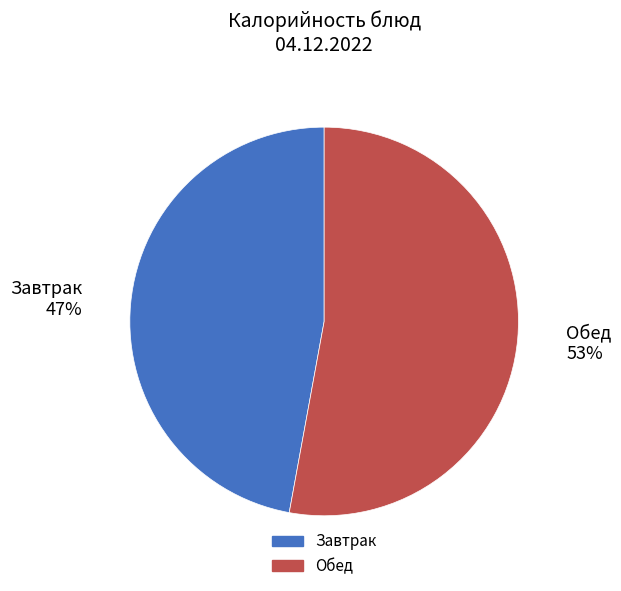

To the nearest percent, what is the average slice percentage?

50%